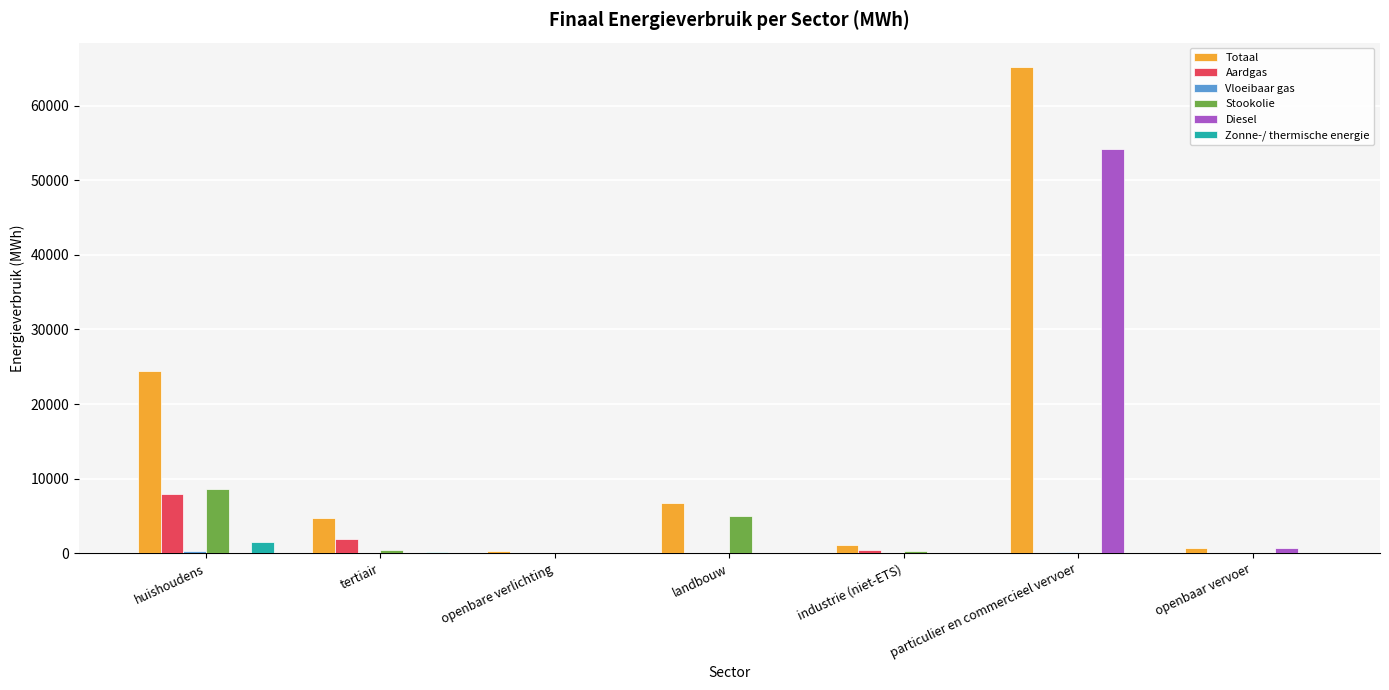

Which category has the highest value in the Stookolie series?

huishoudens